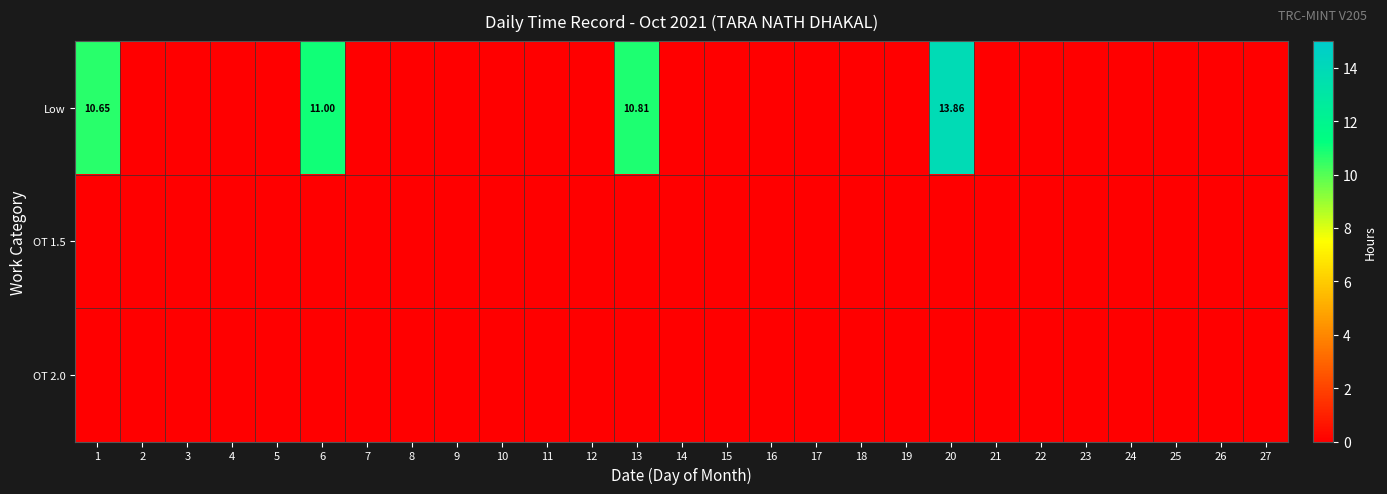

Is it true that Low equals 0.0 at 15?

True